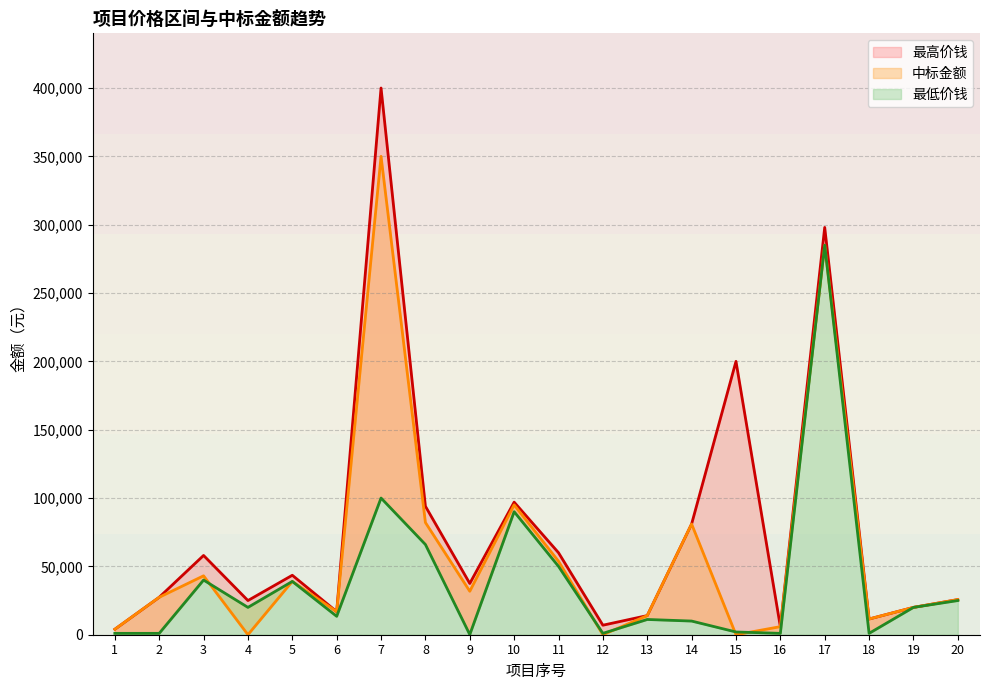

True or false: 中标金额 and 最高价钱 cross at least once.

False